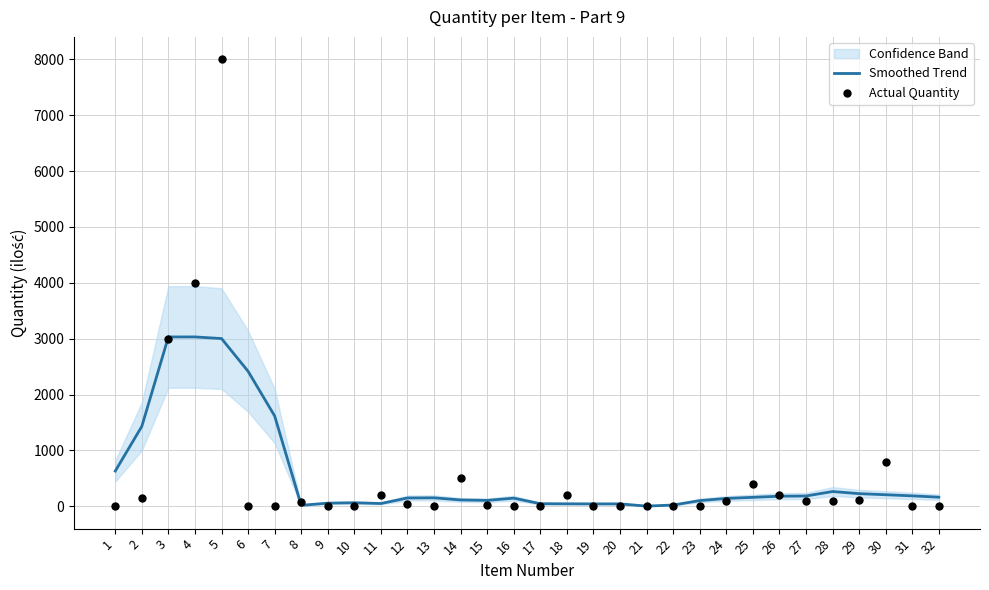

Which series contains the highest Y value?

Actual Quantity